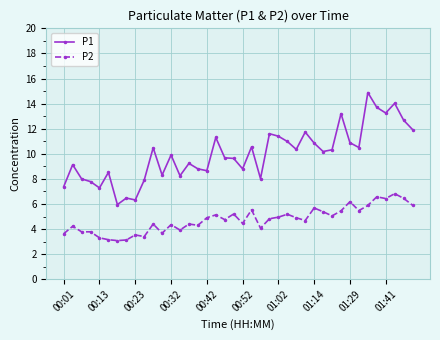

Count the number of categories in the chart.

40